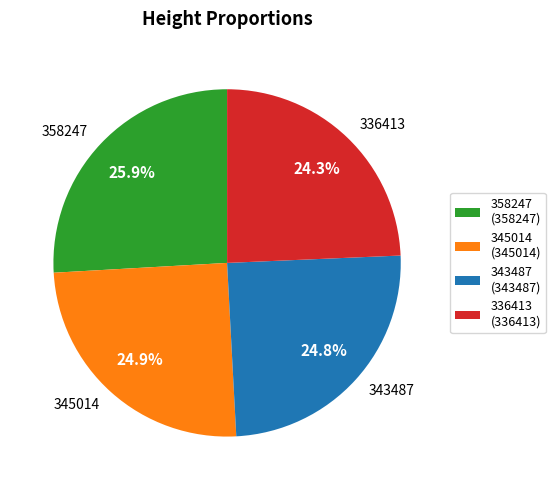

Between 358247 and 343487, which is larger?

358247